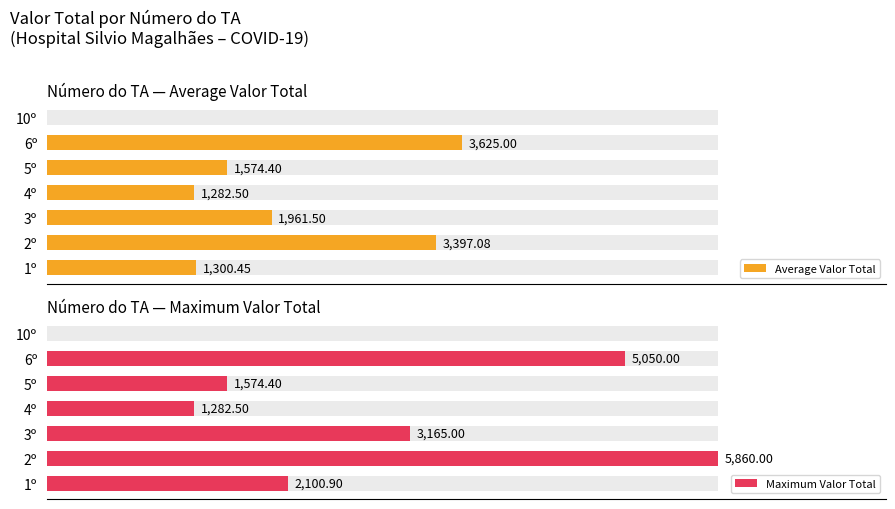

What is the sum of all Maximum Valor Total values?

19032.8